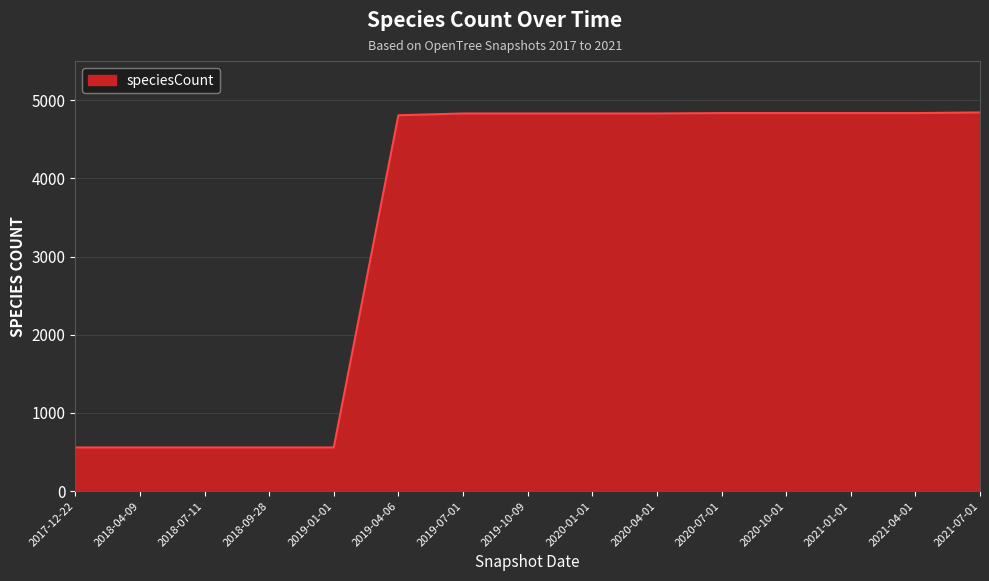

What position from the left is 2020-10-01?

12